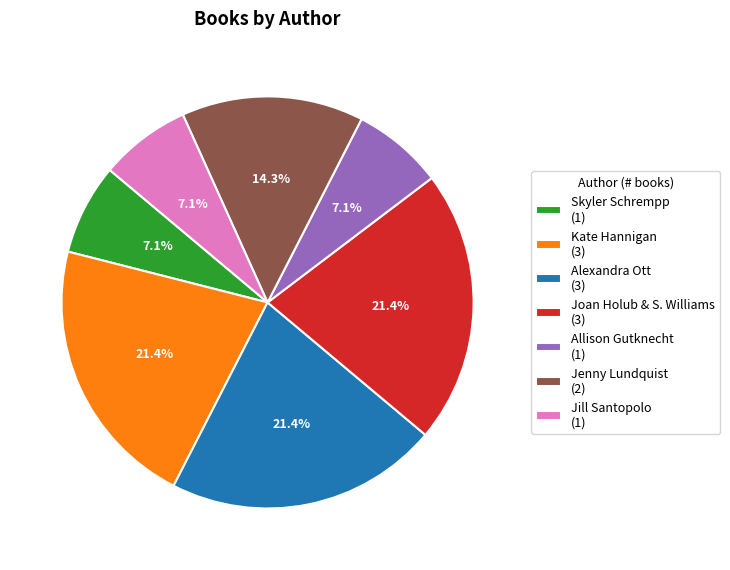

Is there any slice that represents more than half of the pie?

No